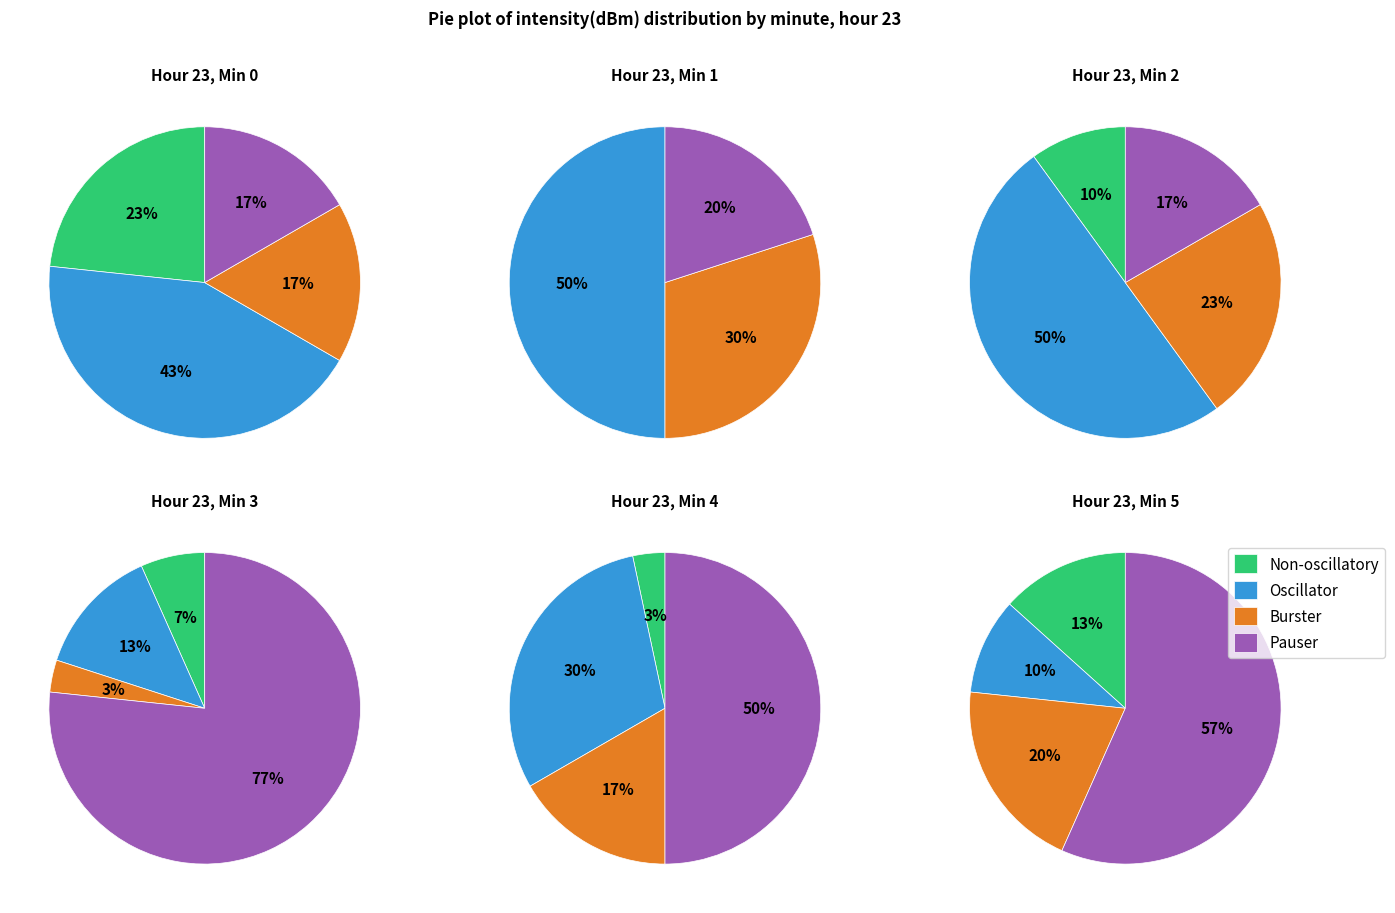

Is the sum of 3 and 0 greater than half?

Yes